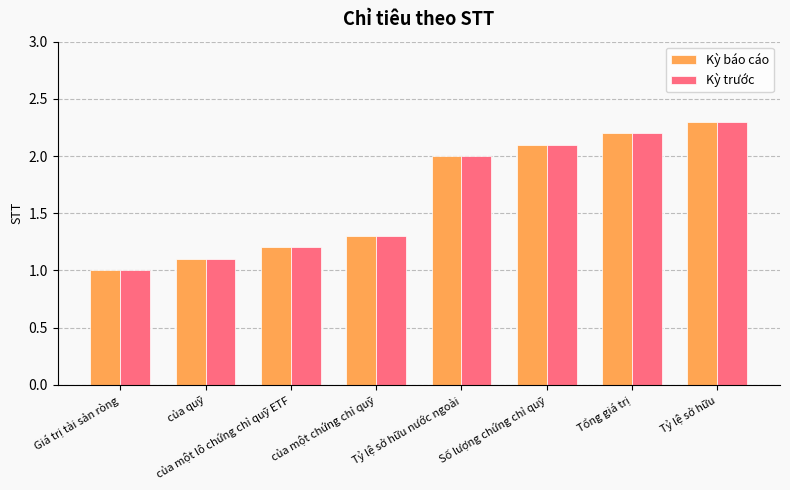

What is the difference between the maximum and minimum values in the Kỳ báo cáo series?

1.3